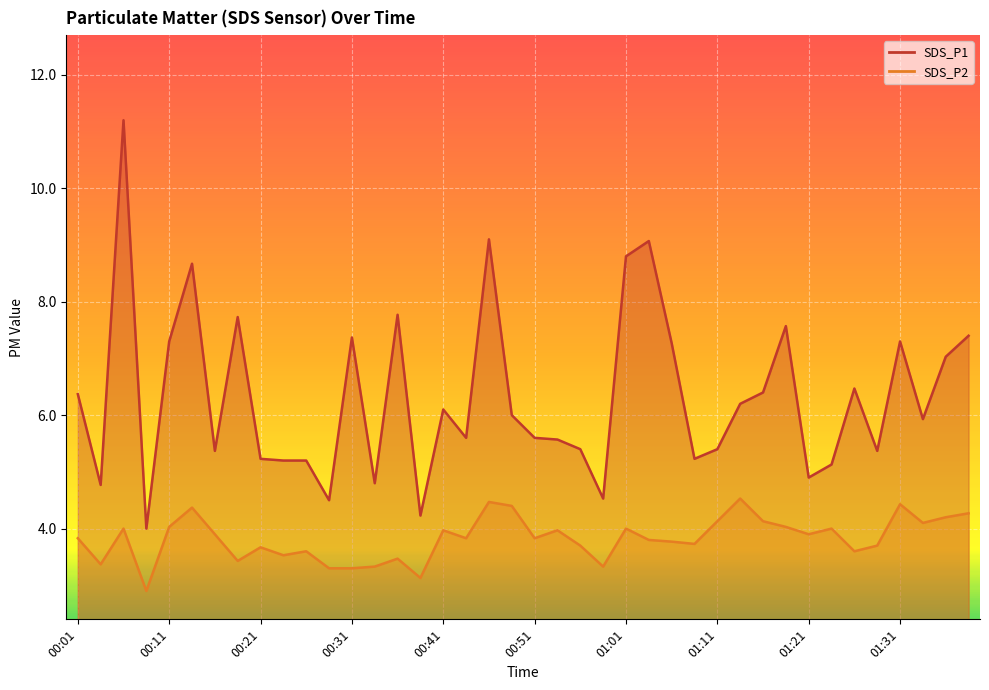

True or false: SDS_P1 and SDS_P2 cross at least once.

False